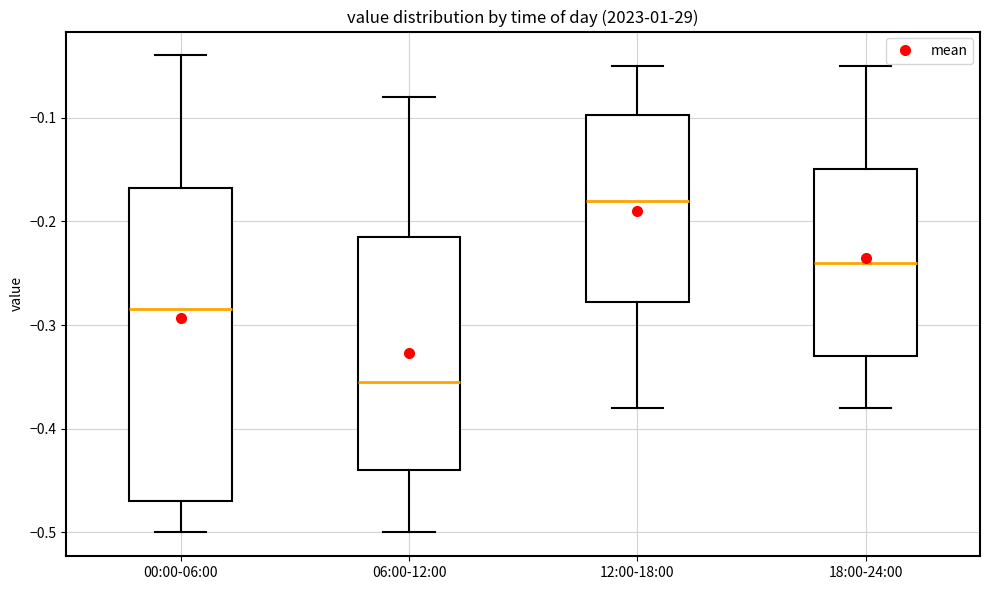

Reading left to right, transcribe this box plot: for each box, give where its median line is, the range the box spans, and where its two whiskers end, as read against the y-axis. The values are not printed on the chart, so give them approximately, as read against the axis.

00:00-06:00: median -0.28, box -0.47 to -0.17, whiskers -0.50 to -0.04
06:00-12:00: median -0.35, box -0.44 to -0.21, whiskers -0.50 to -0.08
12:00-18:00: median -0.18, box -0.28 to -0.10, whiskers -0.38 to -0.05
18:00-24:00: median -0.24, box -0.33 to -0.15, whiskers -0.38 to -0.05